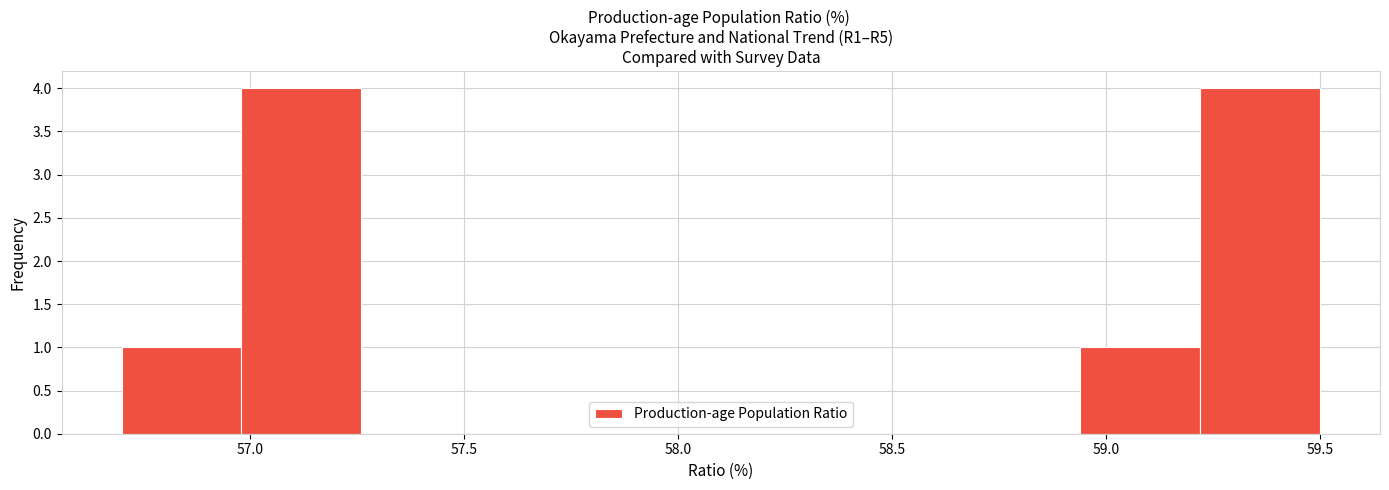

How tall is the bar that spans 59.22 to 59.50 on the x-axis? Neither the bar edges nor the heights are printed on the chart, so give them approximately, as read against the axes.

4